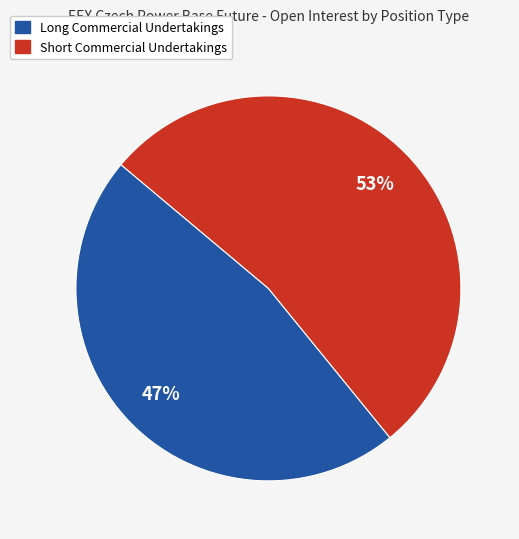

Is there any slice that represents more than half of the pie?

Yes